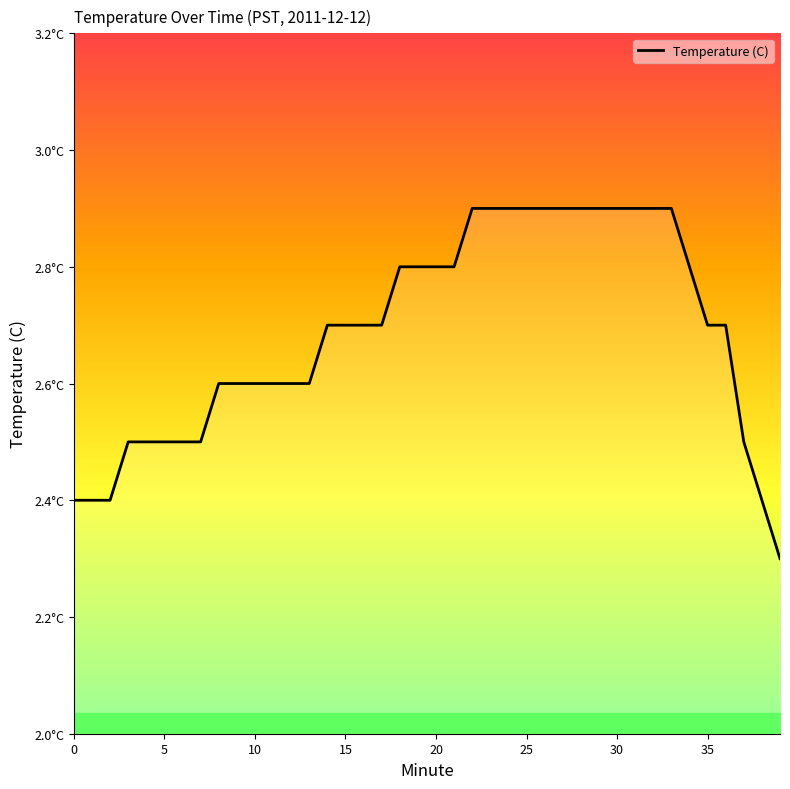

Is this an area chart (filled region under the line)?

Yes